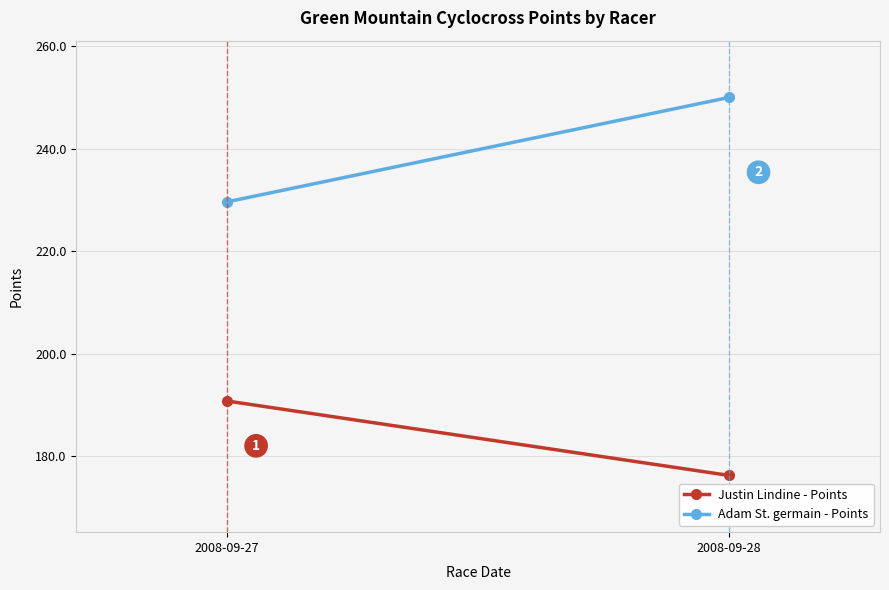

At how many categories does at least one series exceed 178?

2